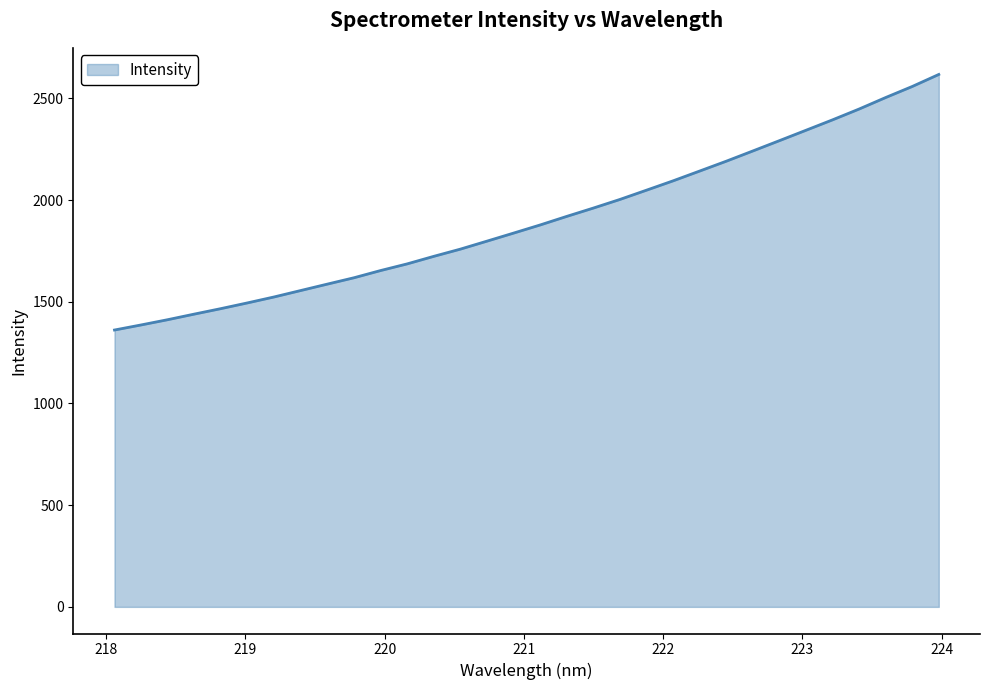

What is the smallest value displayed?

1360.9